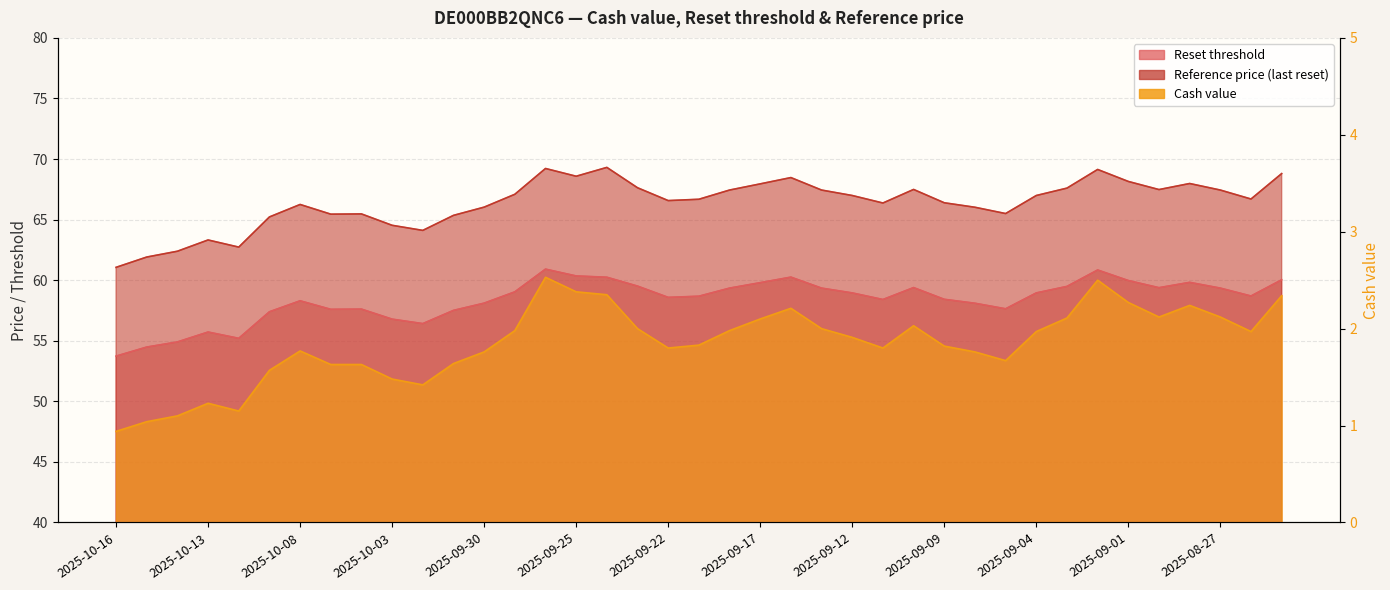

Is the value of Reset threshold at 2025-10-09 greater than the value of Reference price (last reset) at 2025-10-02?

No